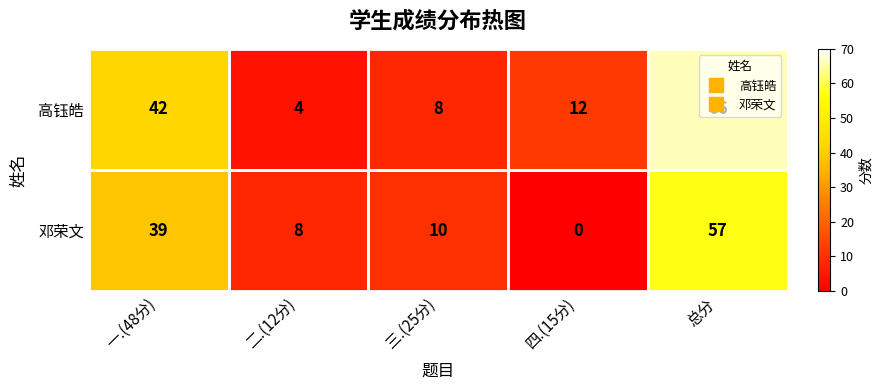

At which label does 高钰皓 reach its minimum?

二.(12分)